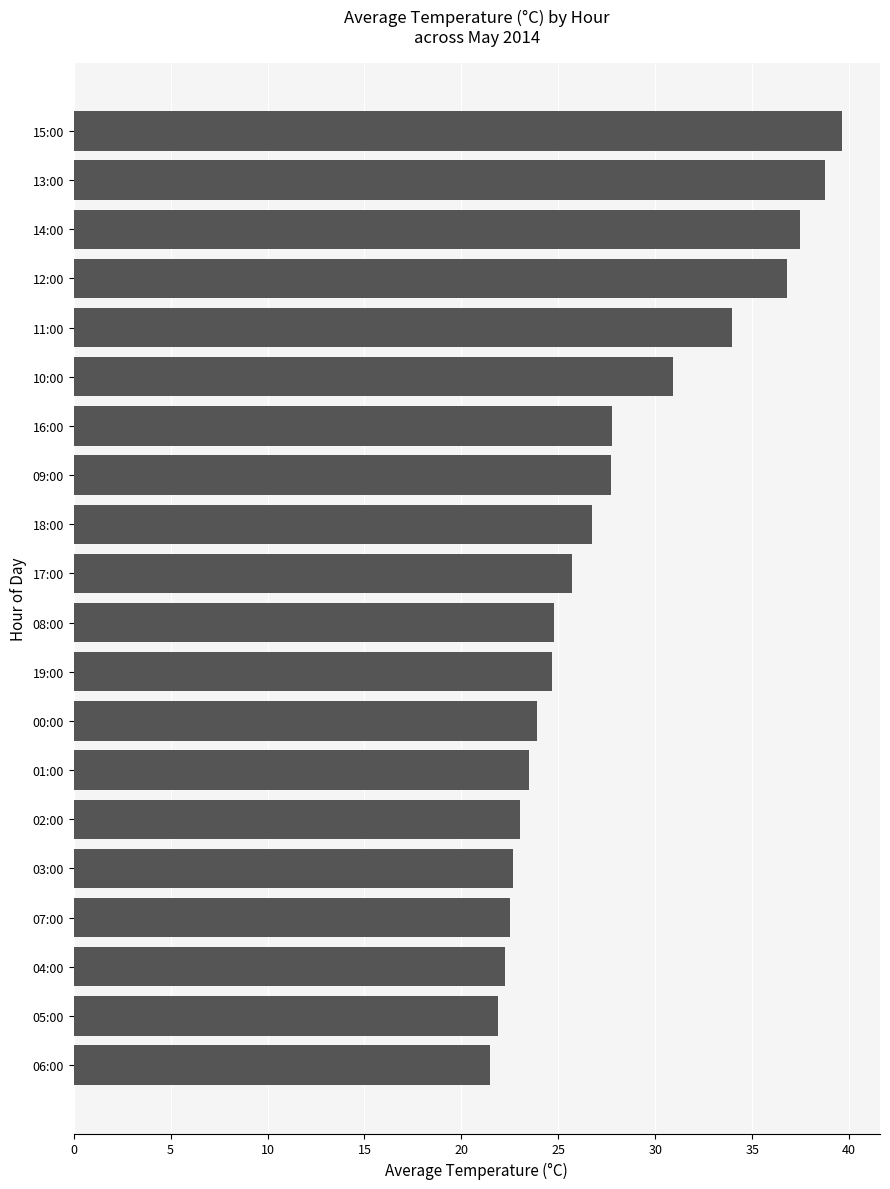

What is the change in value from 16:00 to 12:00?

+9.0